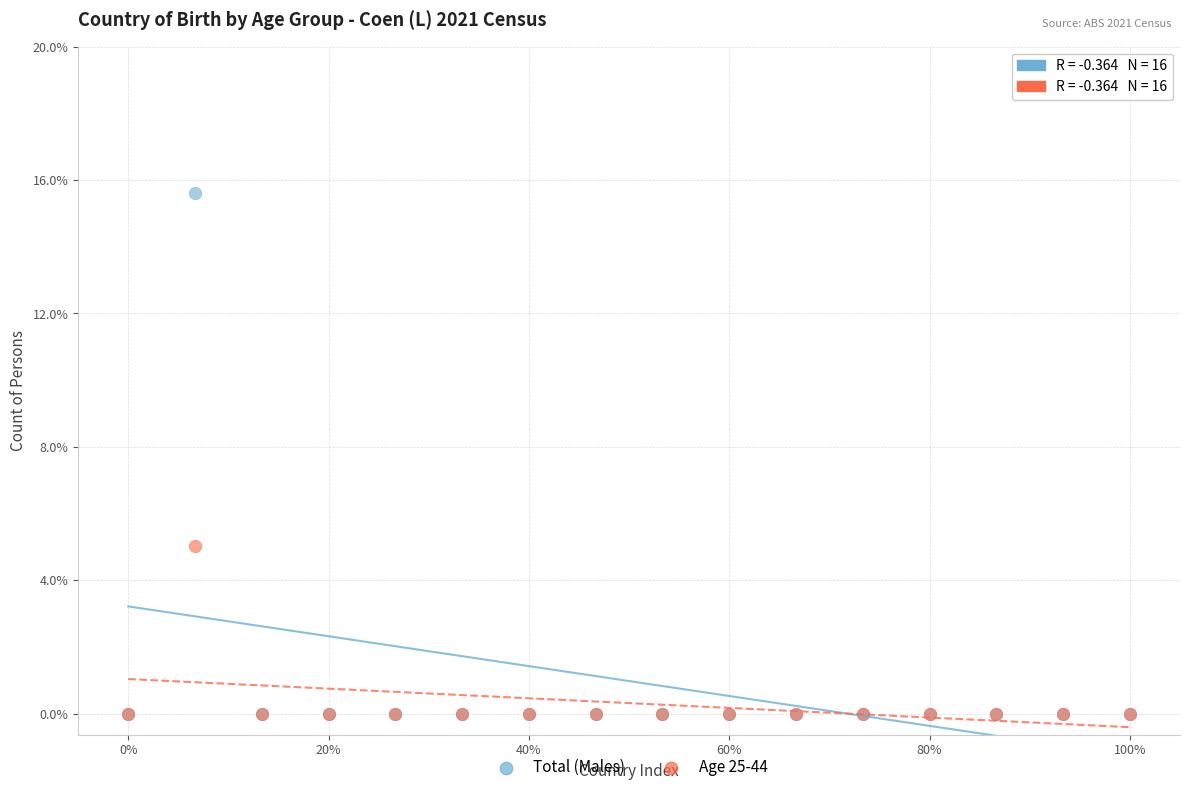

Which series reaches the maximum Y coordinate?

Total (Males)